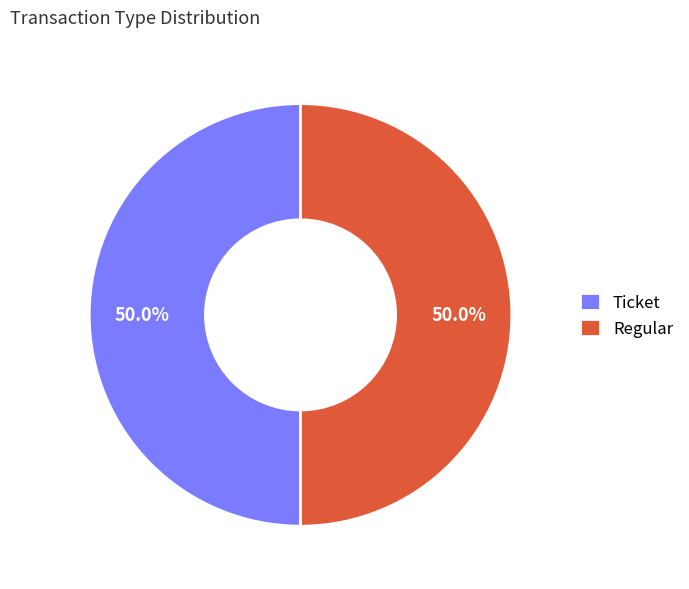

Approximately how many times larger is the value at Regular compared to Ticket?

1.0